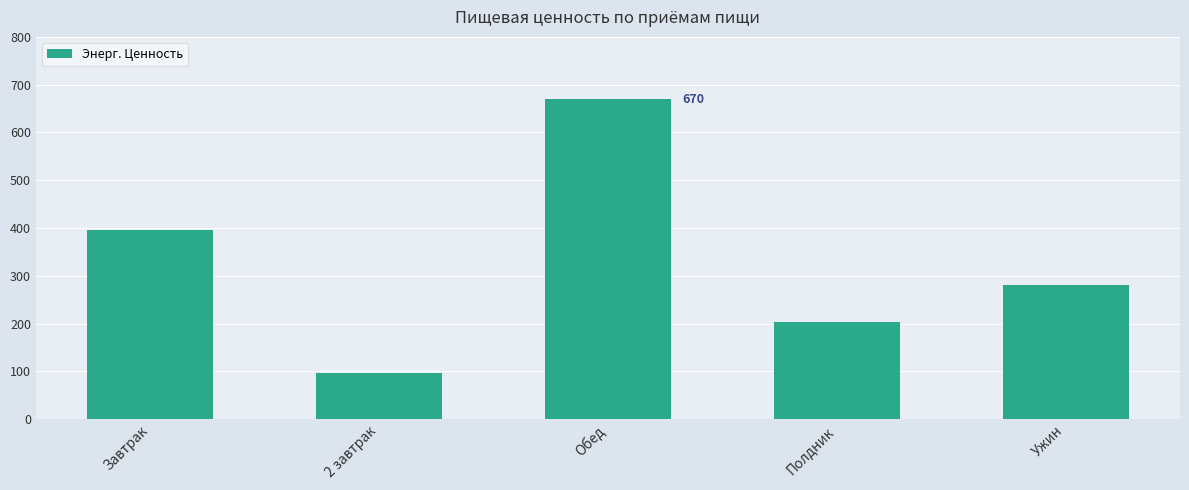

Which has a higher value, 2 завтрак or Обед?

Обед